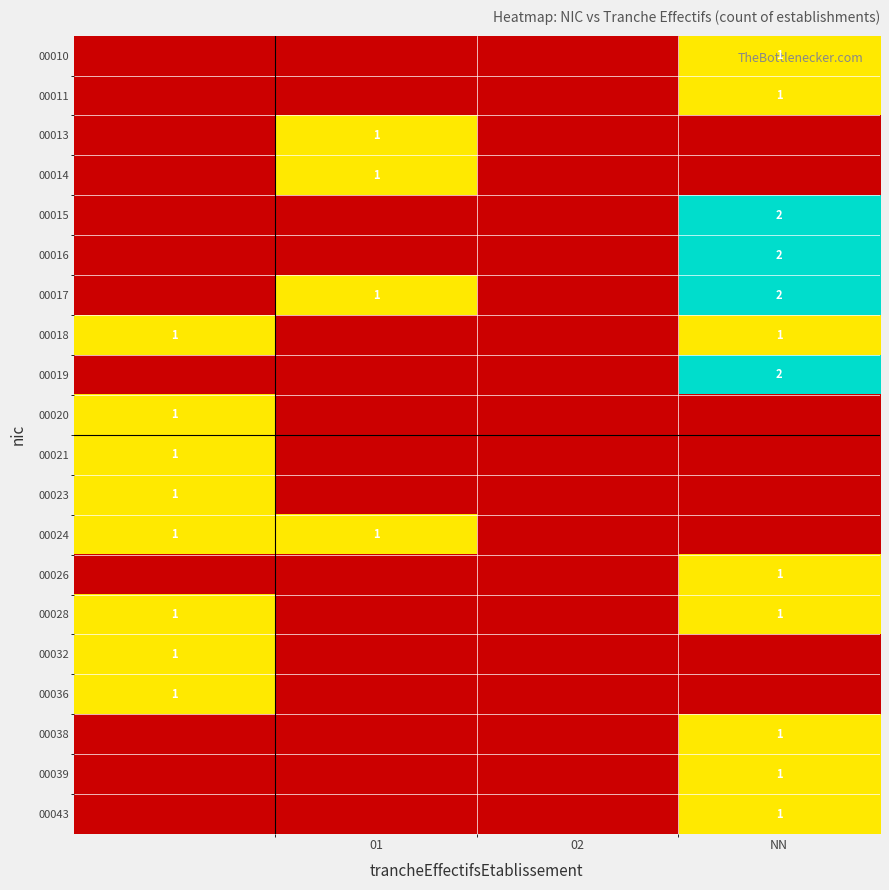

Is the value of 00016 at NN greater than the value of 00026 at NN?

Yes